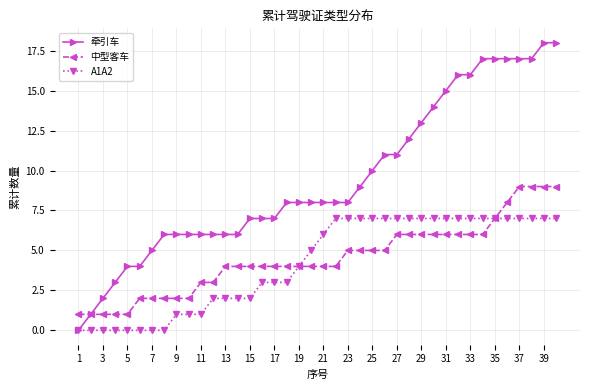

Which series has the largest range (max minus min)?

牵引车